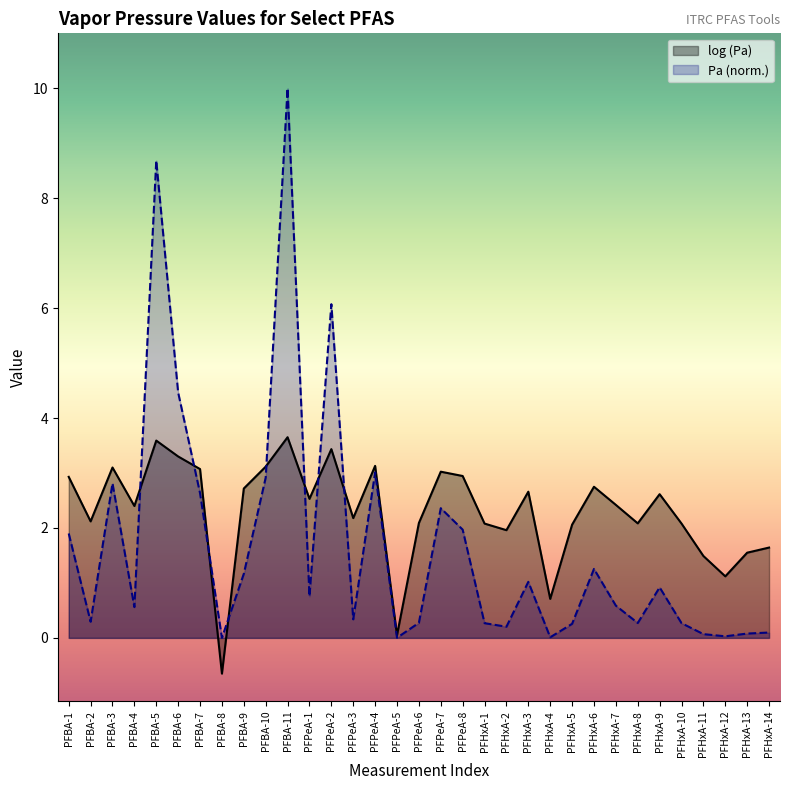

How many series are shown in this chart?

2